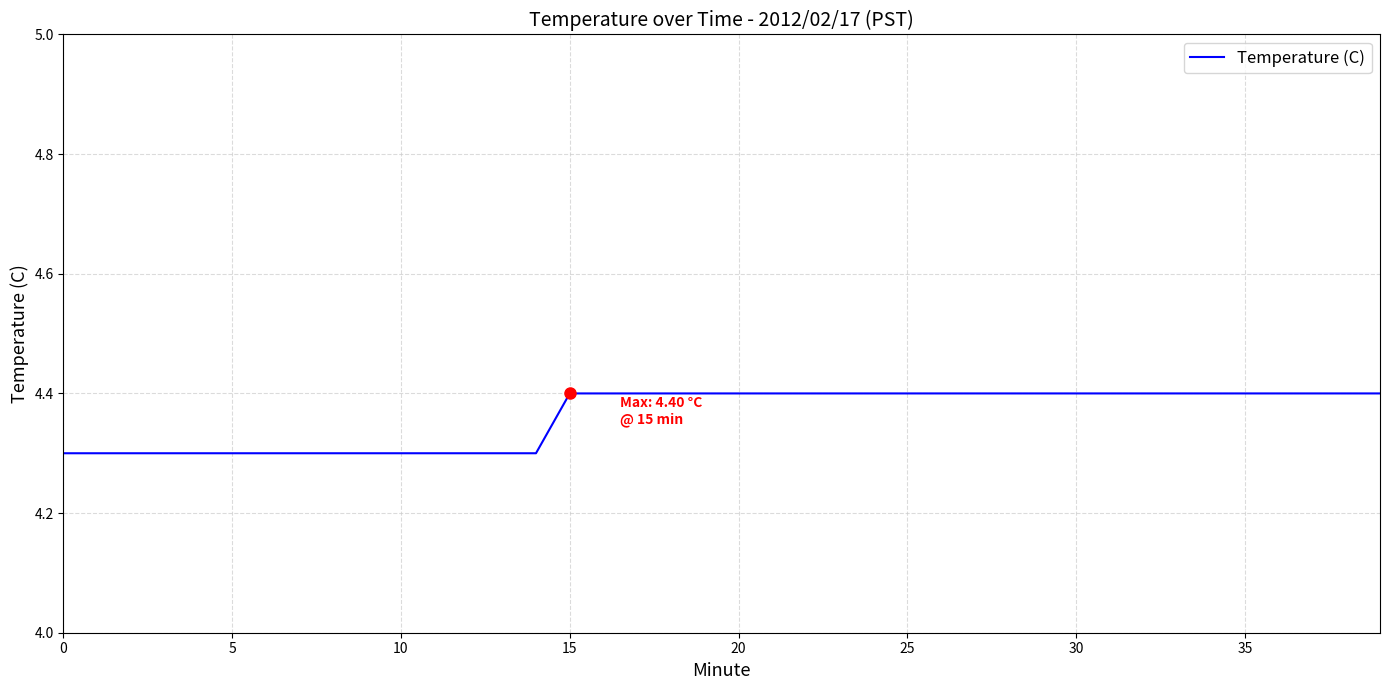

What is the smallest value displayed?

4.3